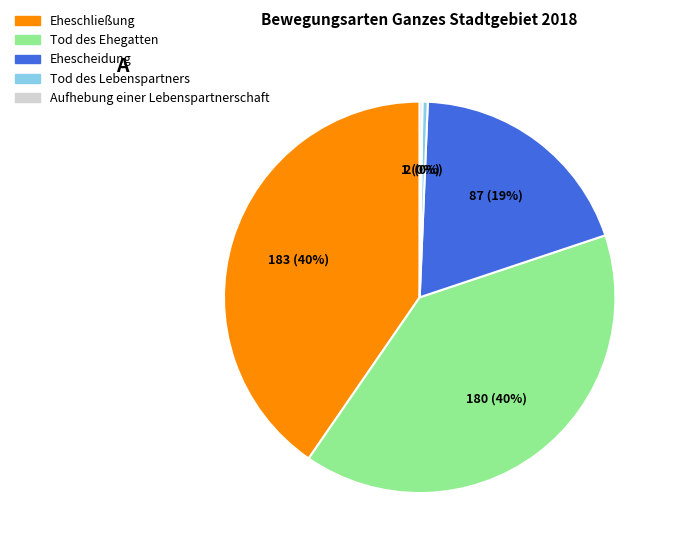

To the nearest percent, what is the average slice percentage?

20%